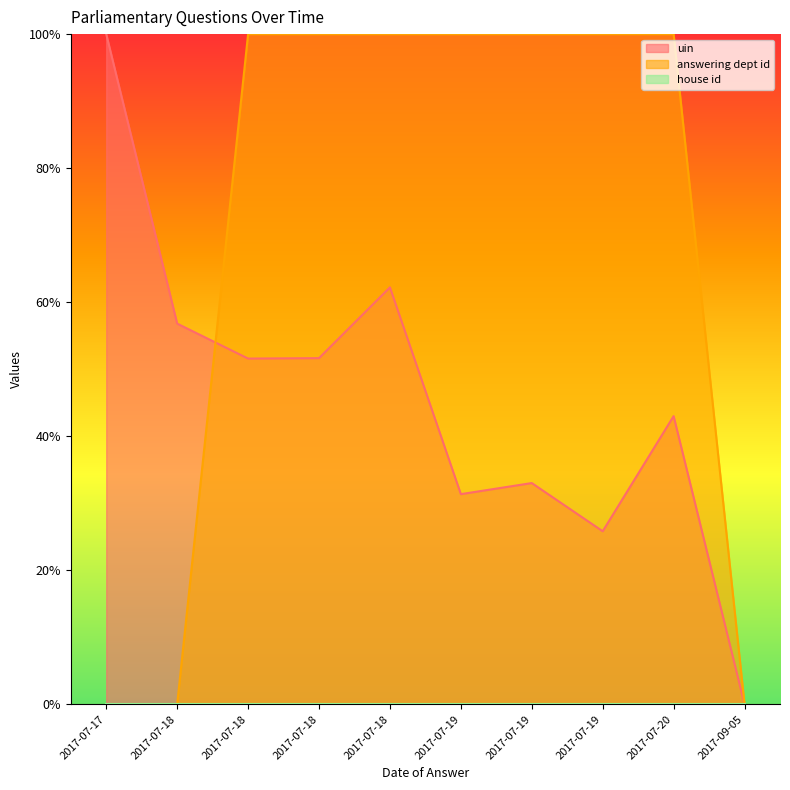

Read the uin value at 2017-07-18.

0.5